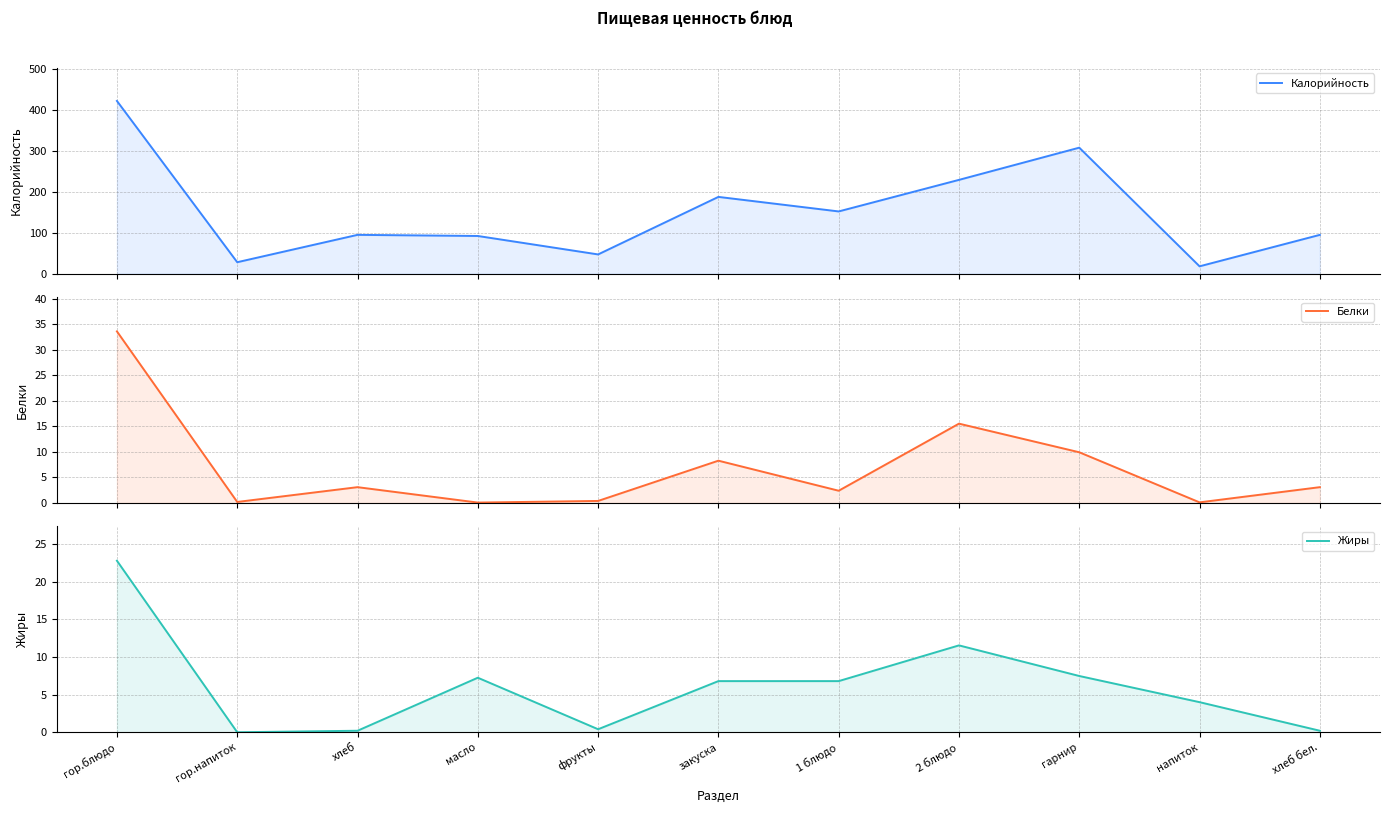

How many series are shown in this chart?

3